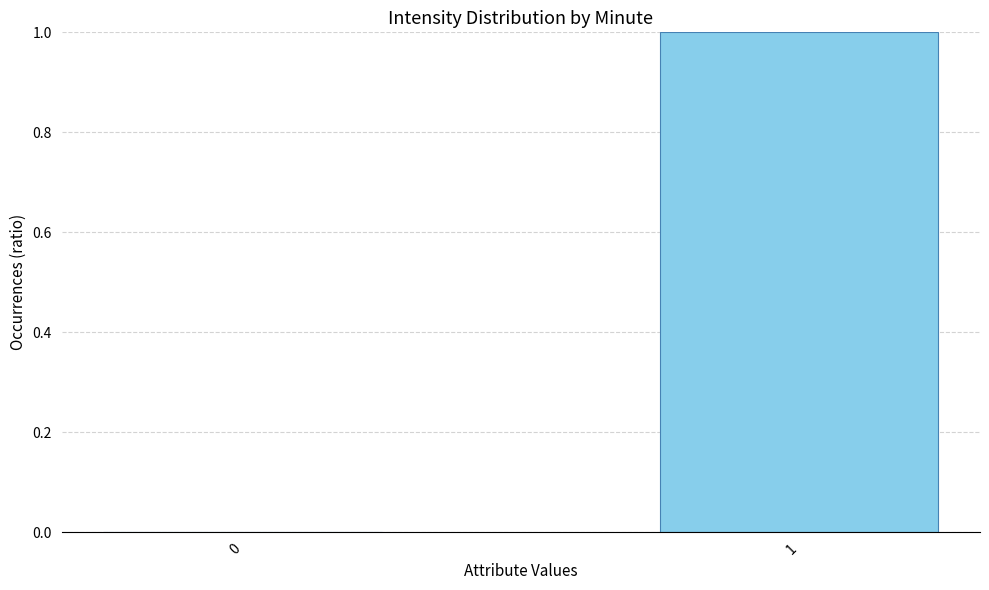

Which has a higher value, 1 or 0?

1